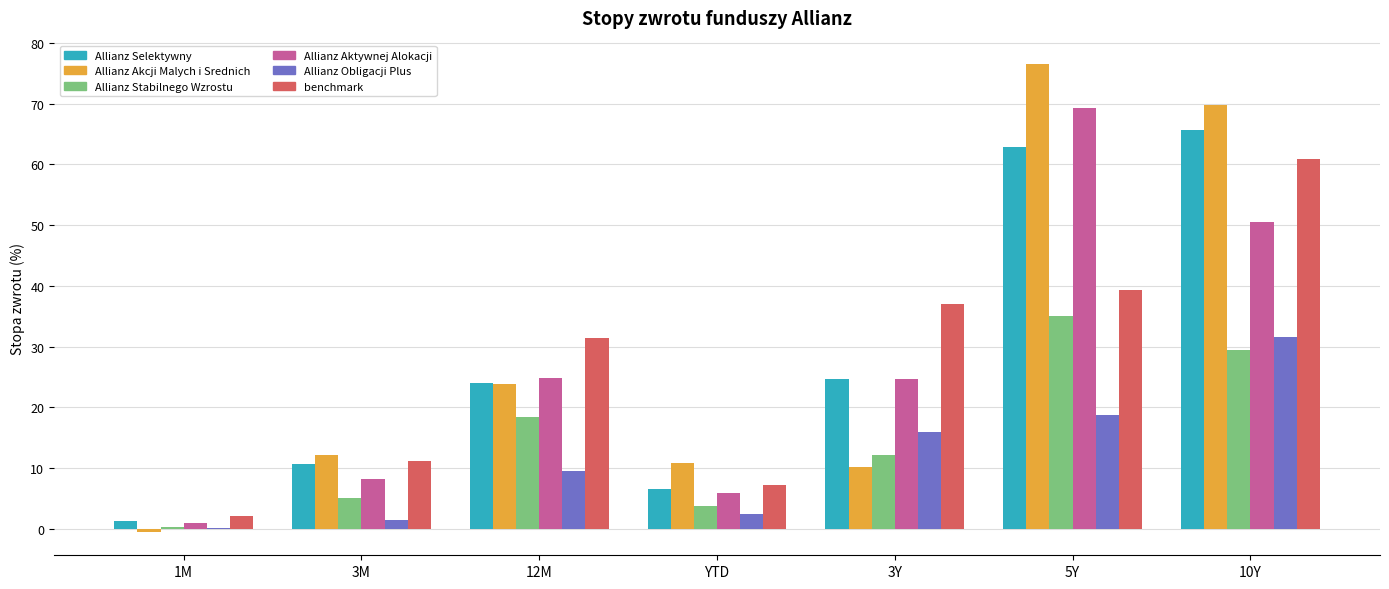

Where is Allianz Stabilnego Wzrostu nearest to the value 17?

12M